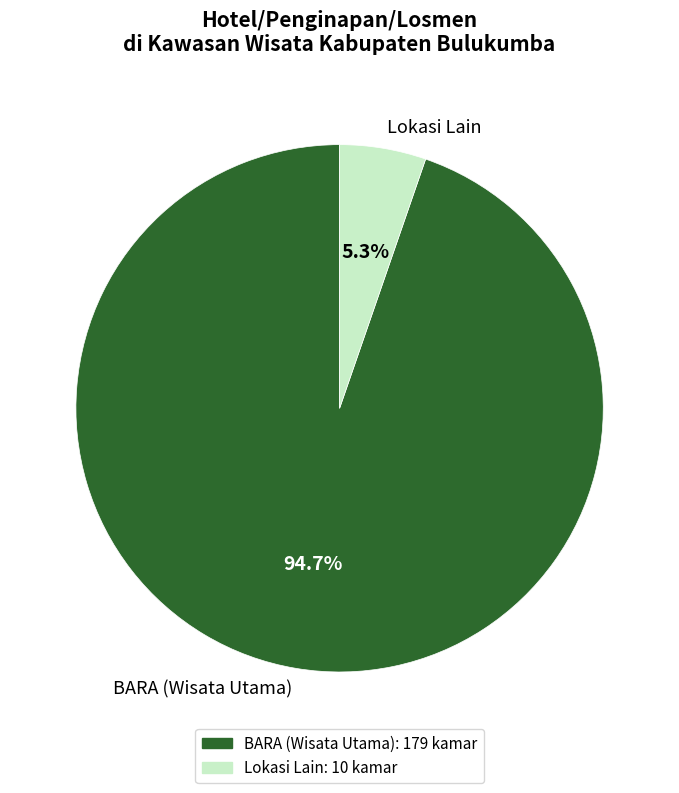

Is there any slice that represents more than half of the pie?

Yes